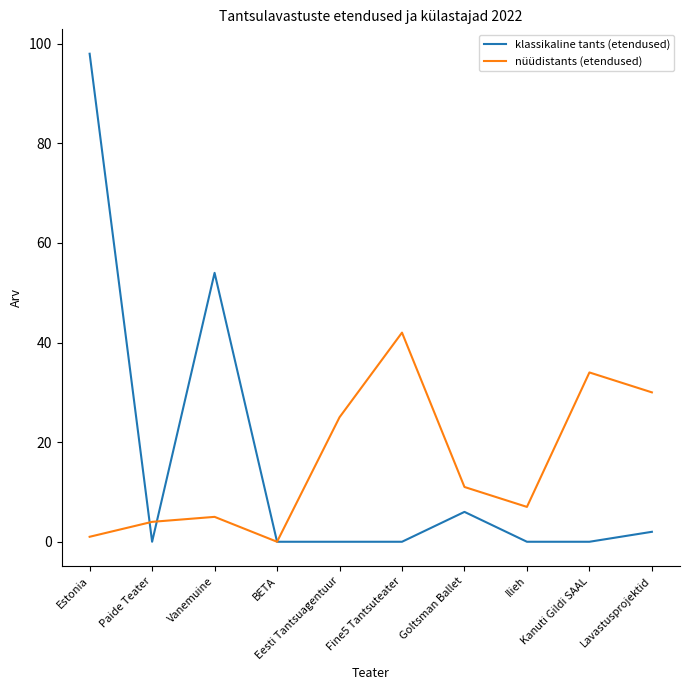

Where is the first local minimum for nüüdistants (etendused)?

BETA